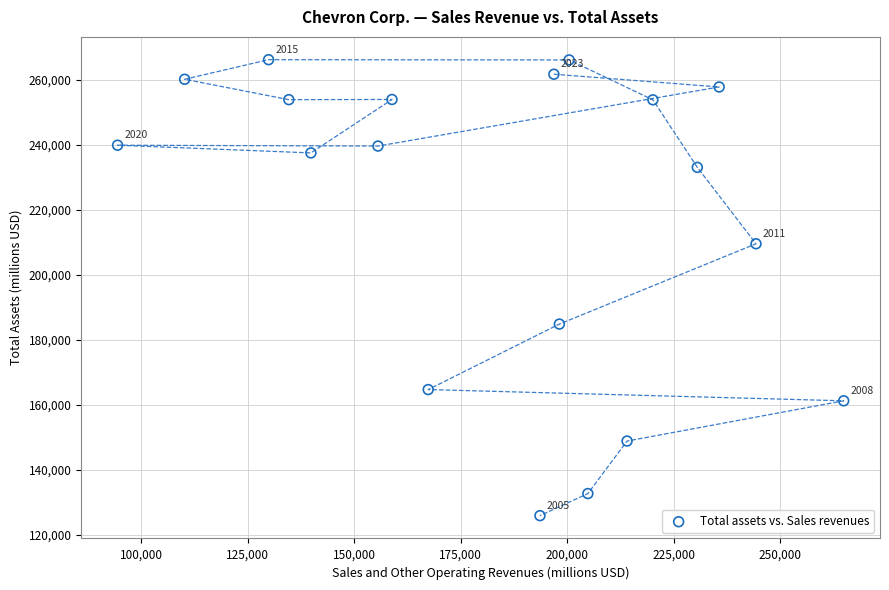

What Y value in the scatter plot is closest to 195968?

184769